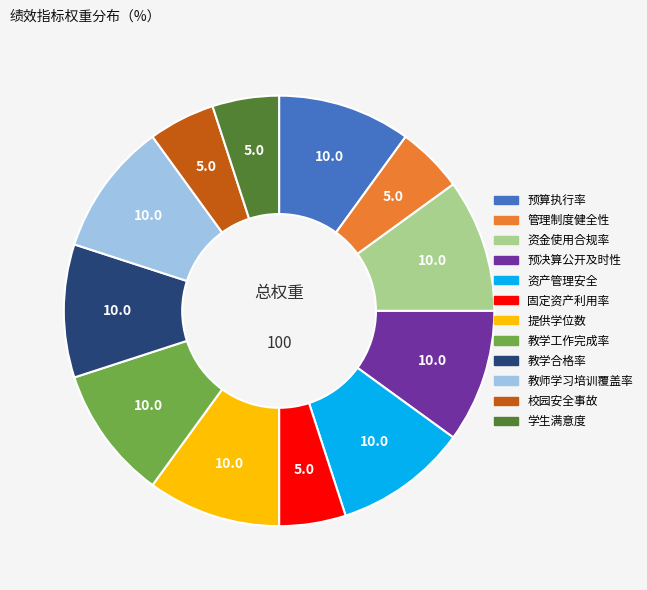

Between 预算执行率 and 管理制度健全性, which is larger?

预算执行率